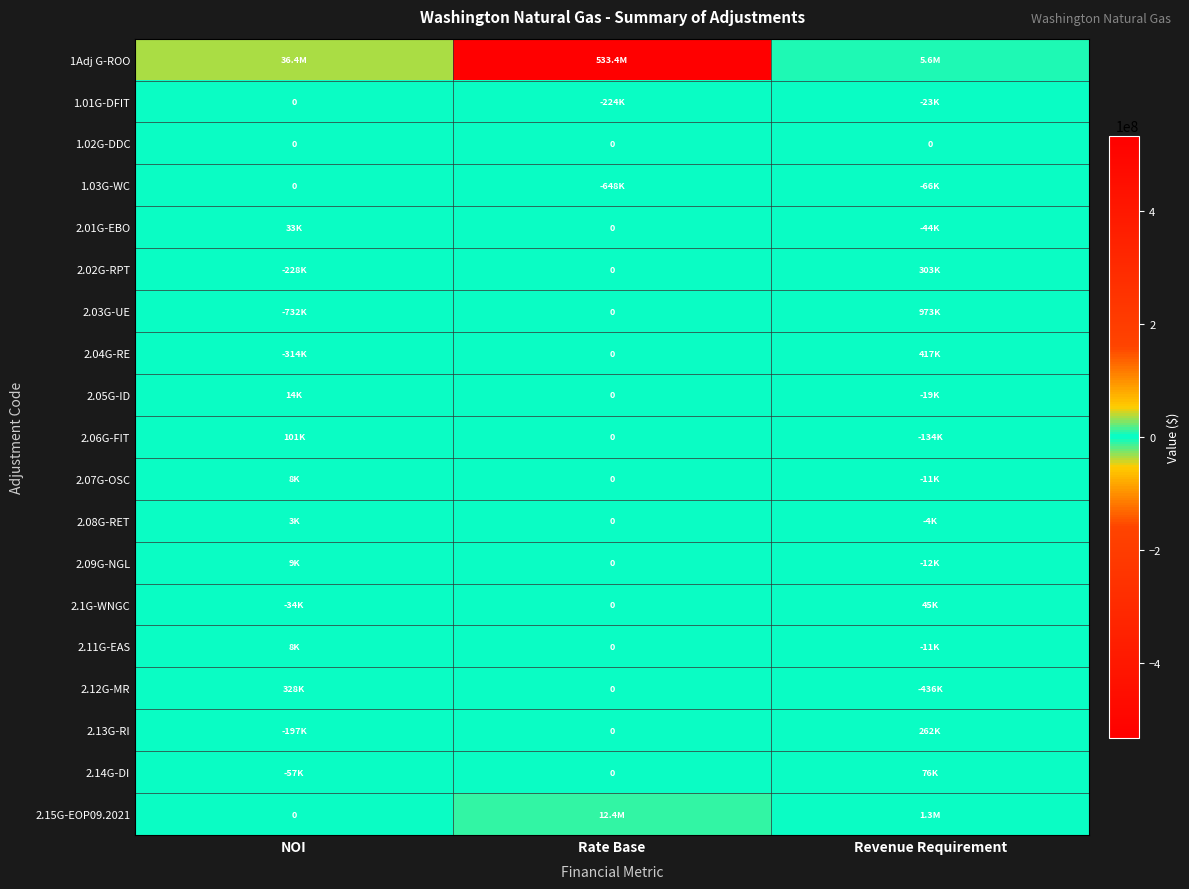

At which label does 2.01G-EBO first exceed 0?

NOI